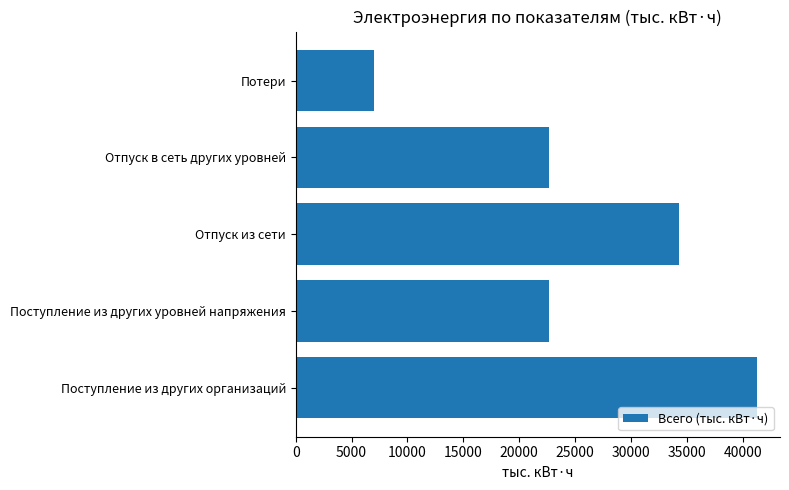

True or false: the data shows 22630 at Отпуск в сеть других уровней.

True